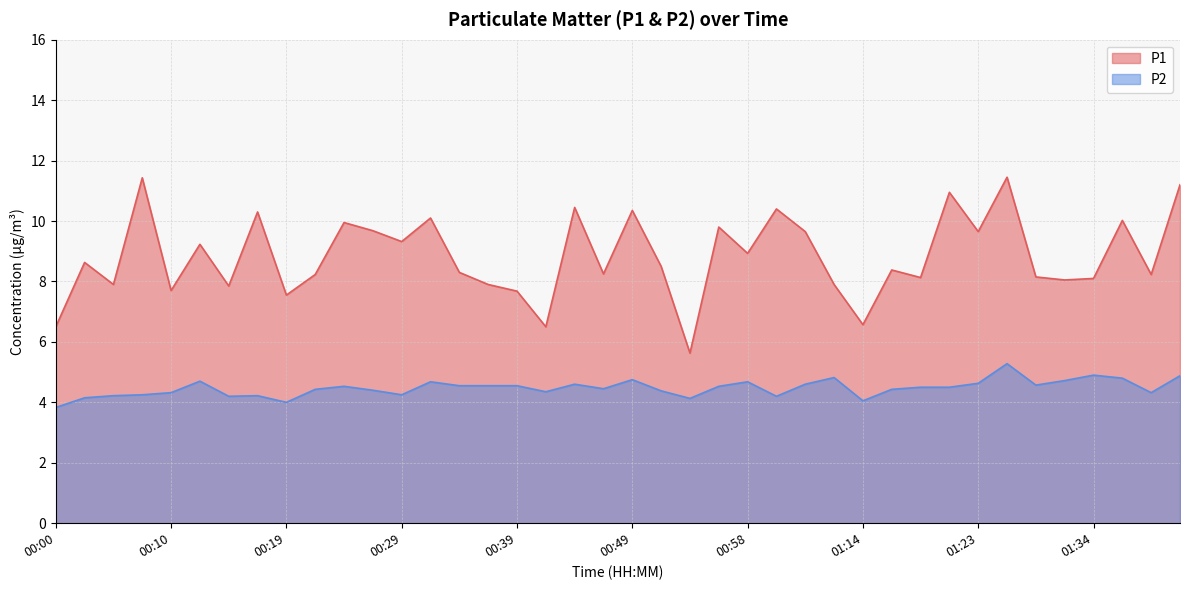

How many interior local valleys does the P1 series have?

14